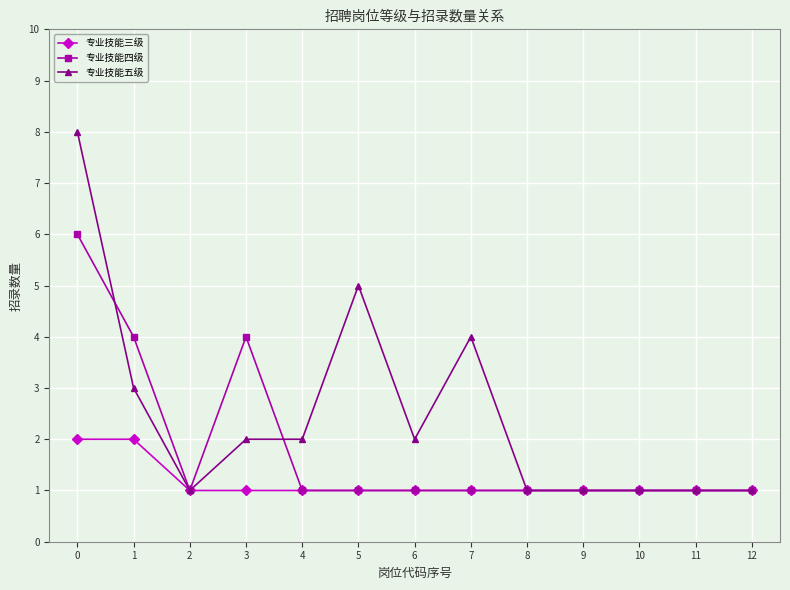

What is the maximum value for 专业技能四级?

6